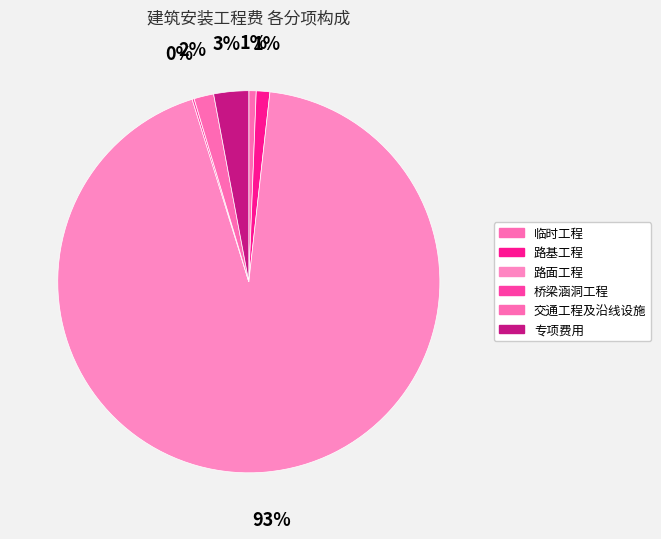

Count the number of slices in the pie.

6